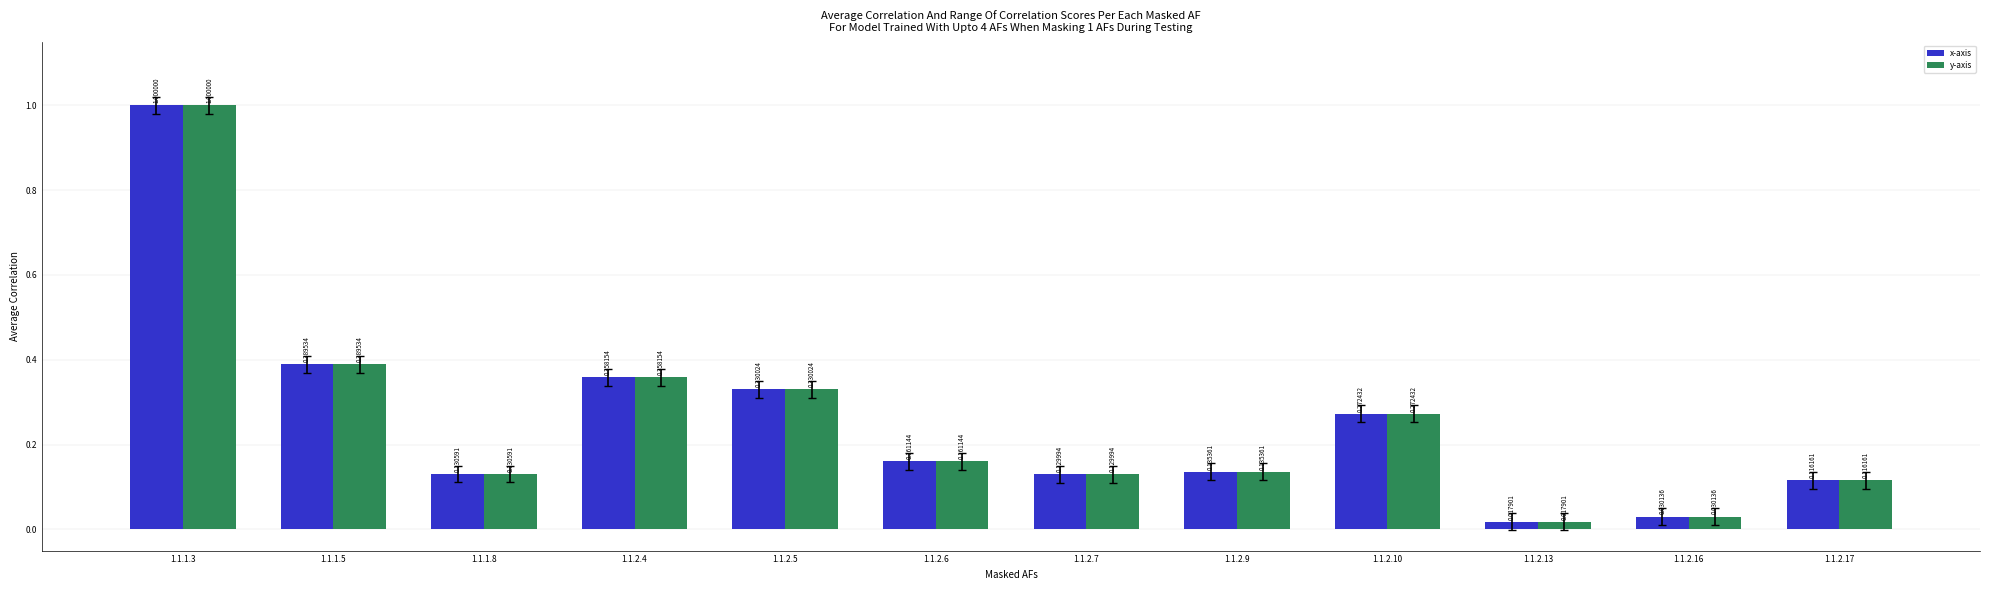

Rank the categories by y-axis value from highest to lowest.

1.1.1.3, 1.1.1.5, 1.1.2.4, 1.1.2.5, 1.1.2.10, 1.1.2.6, 1.1.2.9, 1.1.1.8, 1.1.2.7, 1.1.2.17, 1.1.2.16, 1.1.2.13